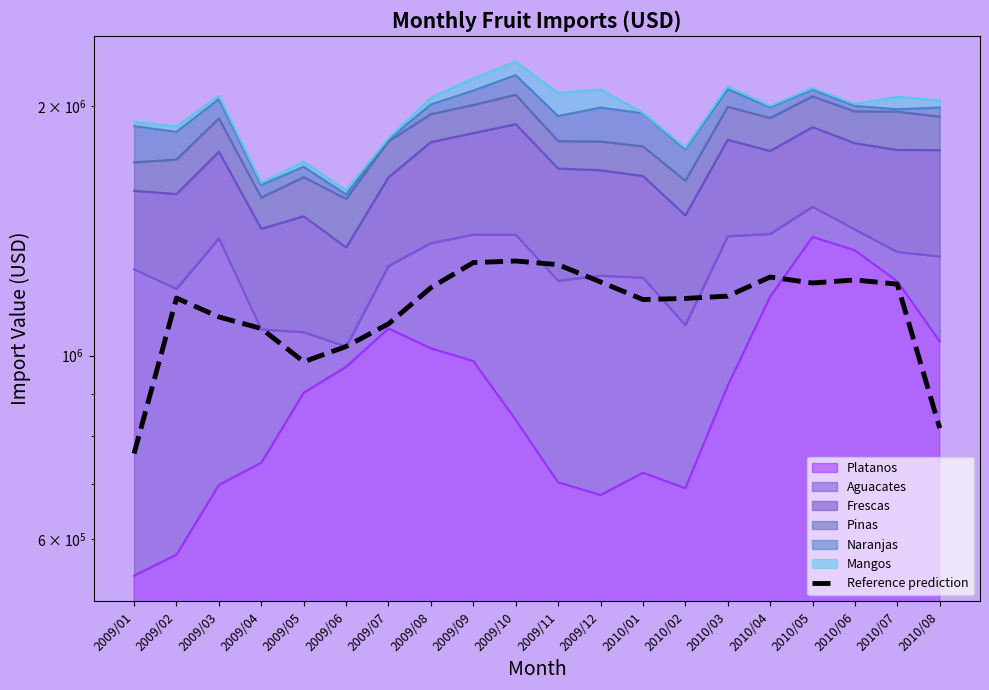

What is the label of the 6th point from the right?

2010/03